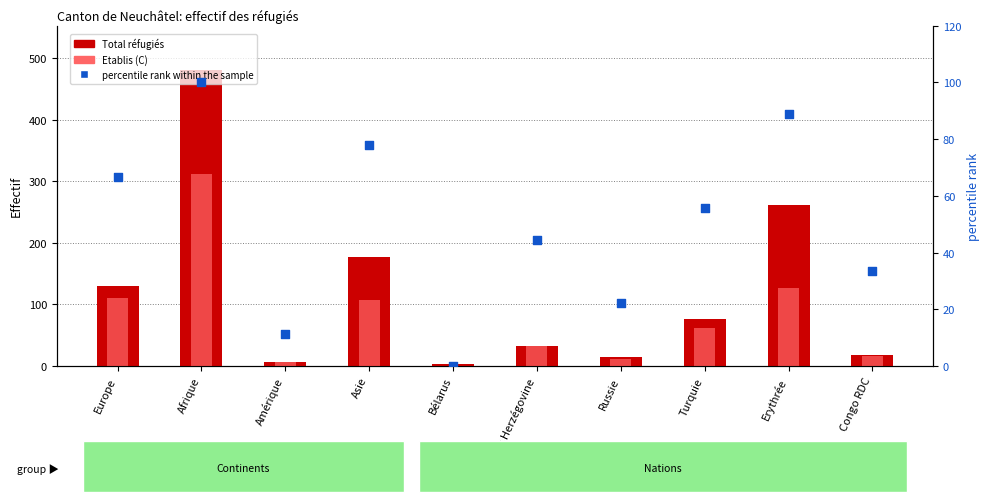

What are all the series names shown in the legend?

Total réfugiés, Etablis (C), percentile rank within the sample